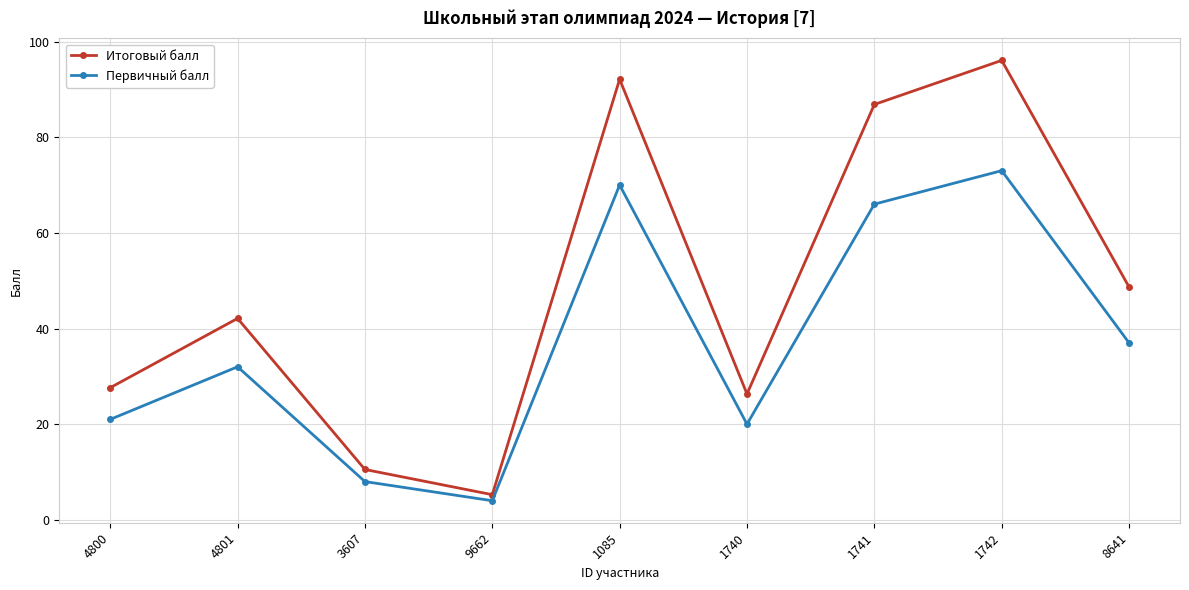

How many distinct data groups are displayed?

2